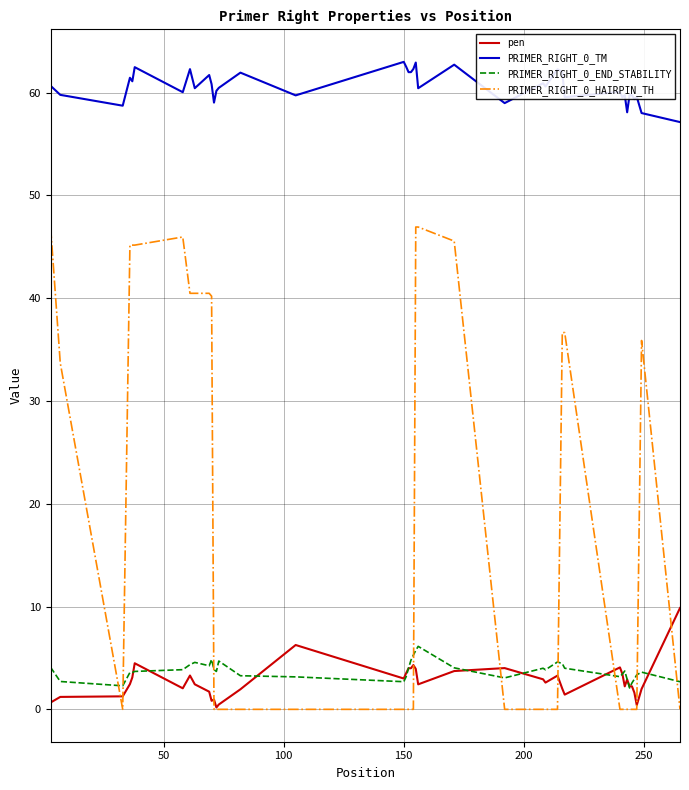

What is the lowest value of the PRIMER_RIGHT_0_END_STABILITY series?

2.1